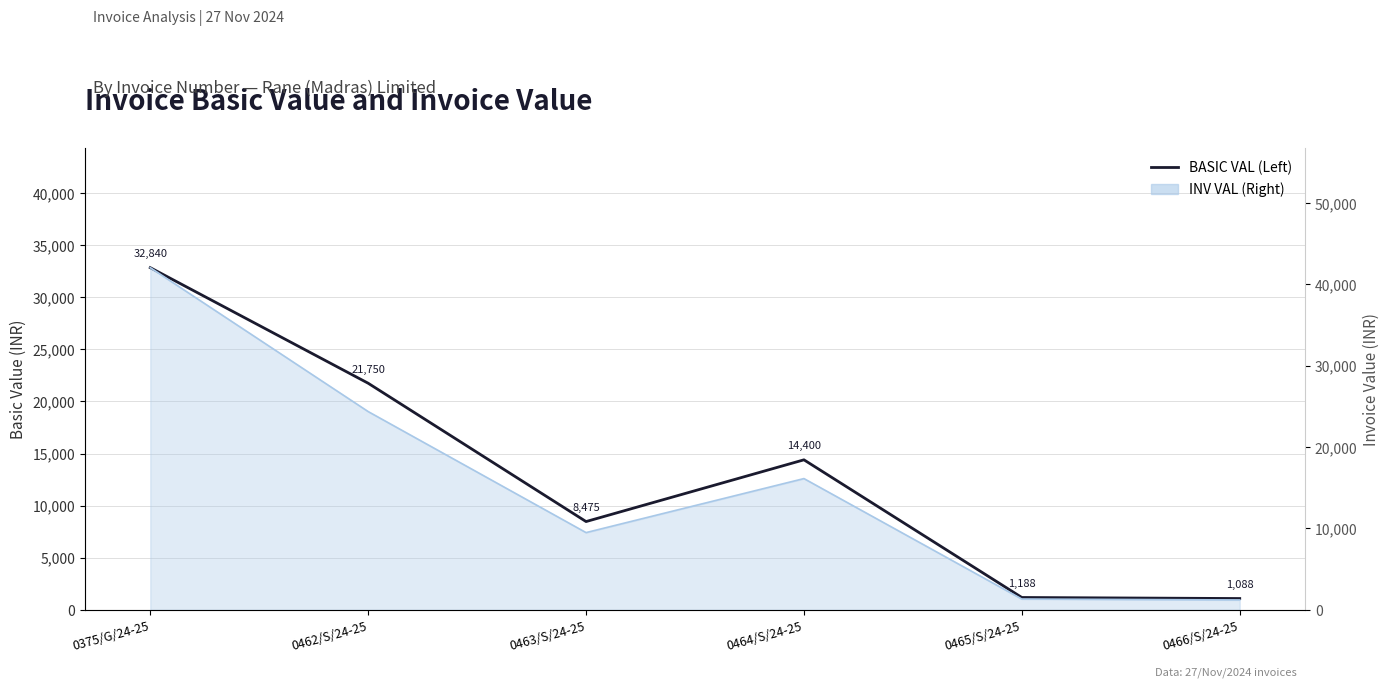

List the labels in order of value, largest first.

0375/G/24-25, 0462/S/24-25, 0464/S/24-25, 0463/S/24-25, 0465/S/24-25, 0466/S/24-25